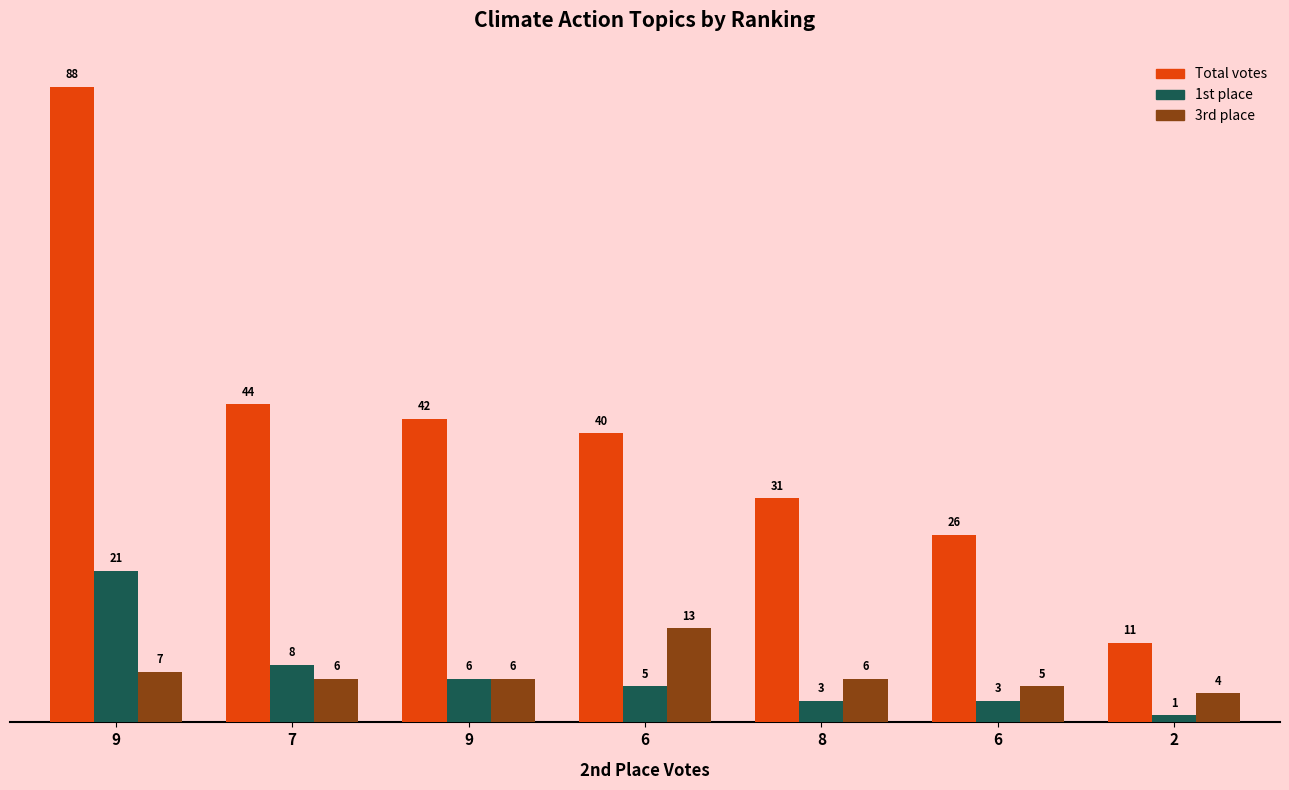

Which category has the lowest value across all series?

2